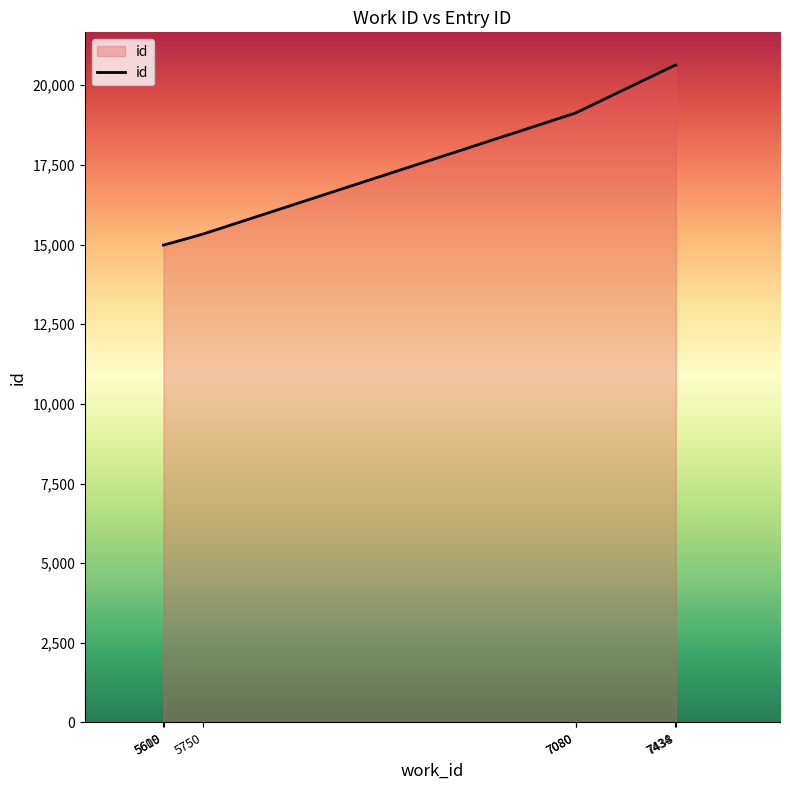

Count the number of categories in the chart.

7